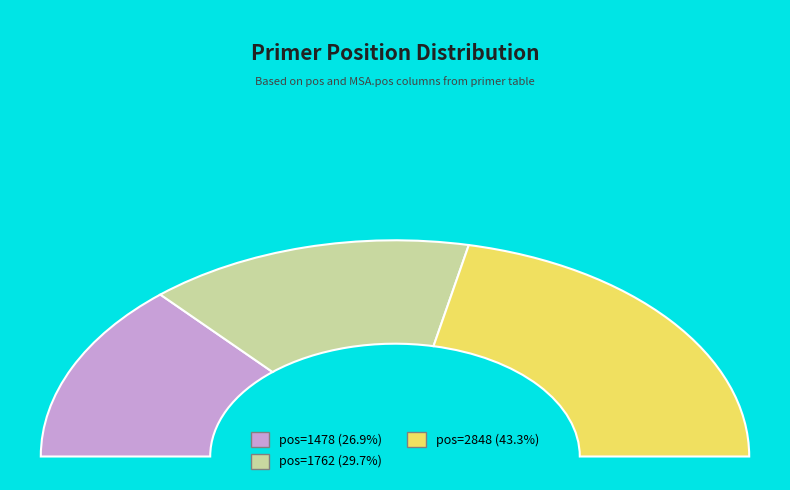

Is 2848 the majority of the pie?

No